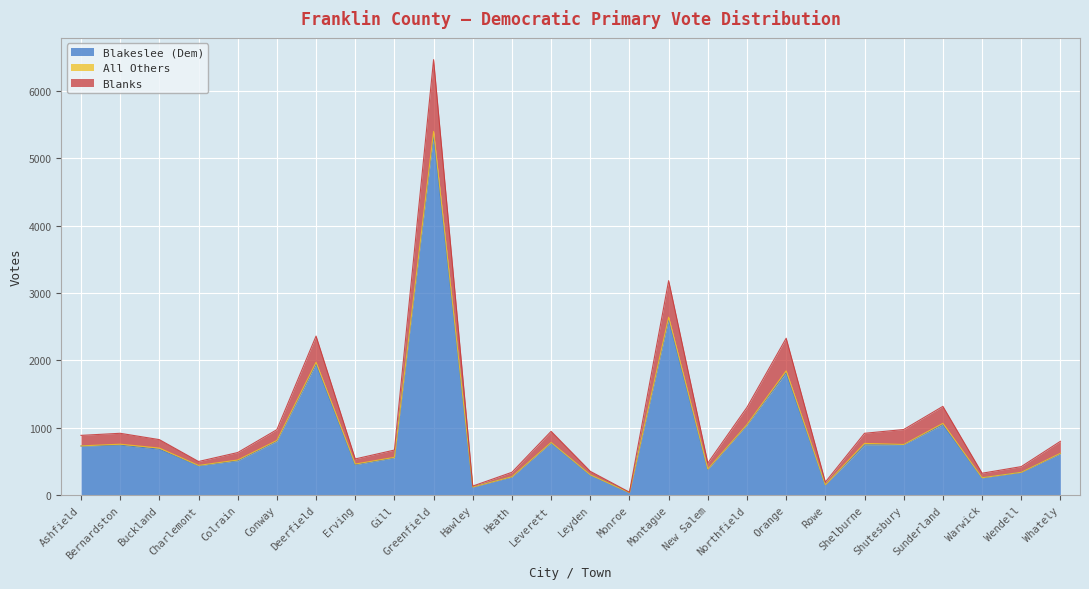

True or false: Blakeslee (Dem) and Blanks intersect in this chart.

False